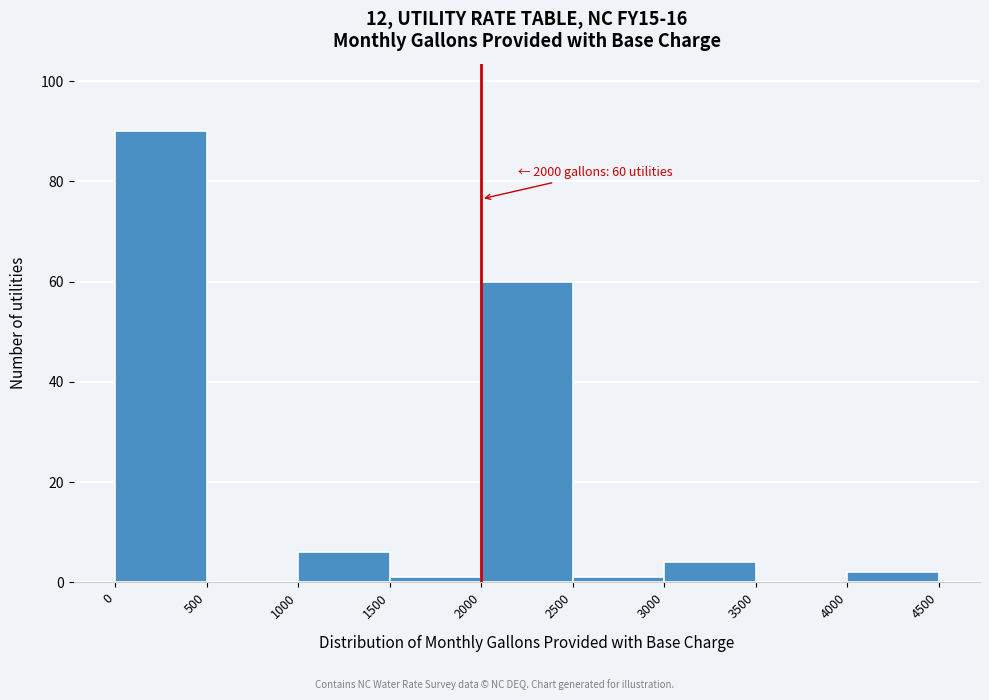

Over which range of the x-axis is the bar tallest?

0 to 500